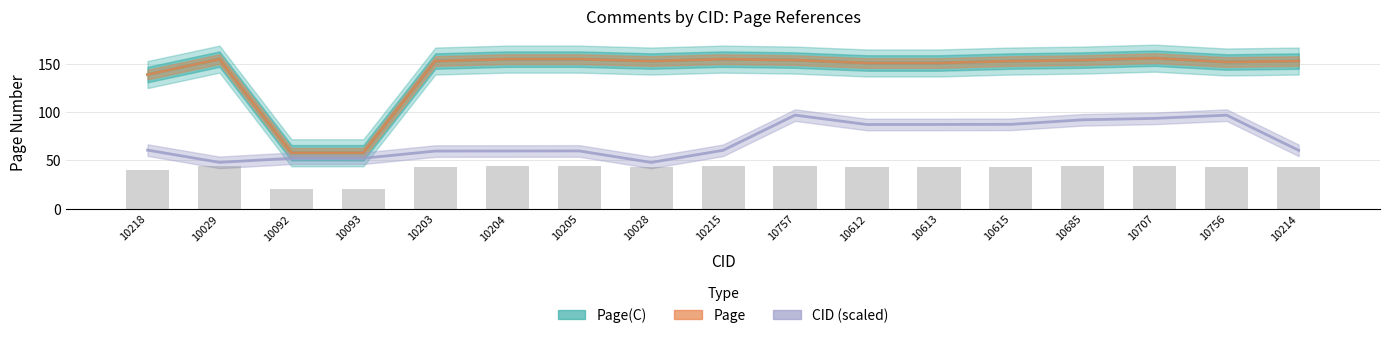

What is the sum of all CID (scaled) values?

1203.8